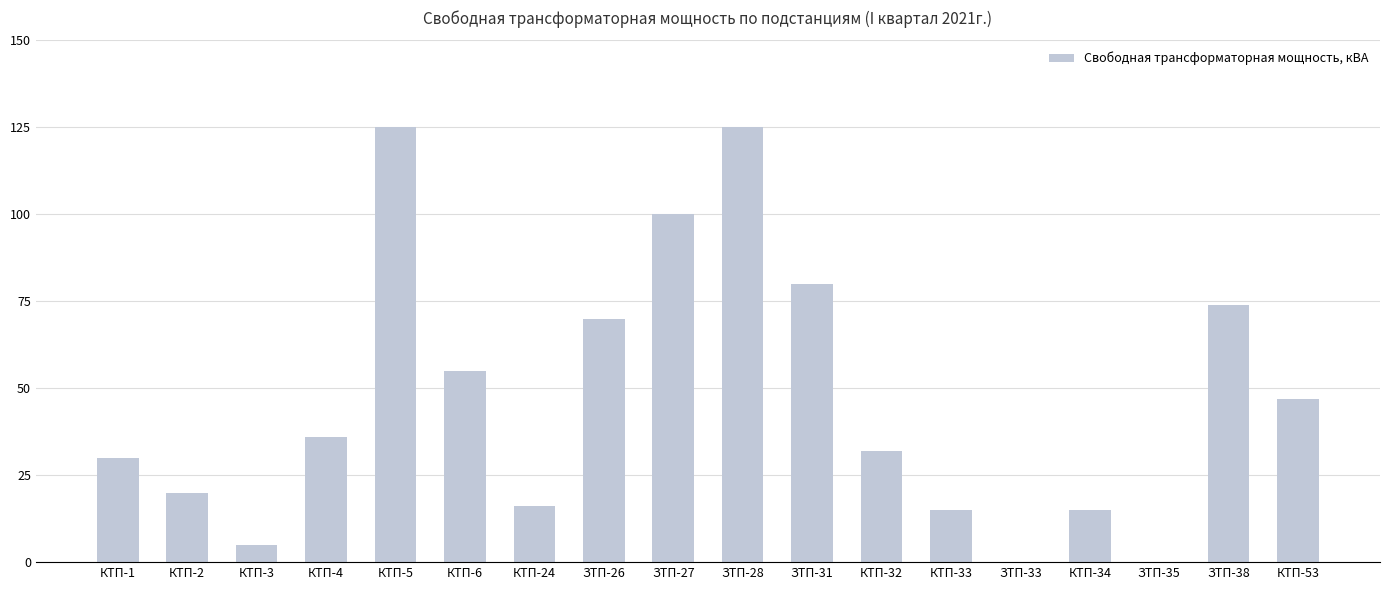

What is the change in value from ЗТП-27 to КТП-33?

-85